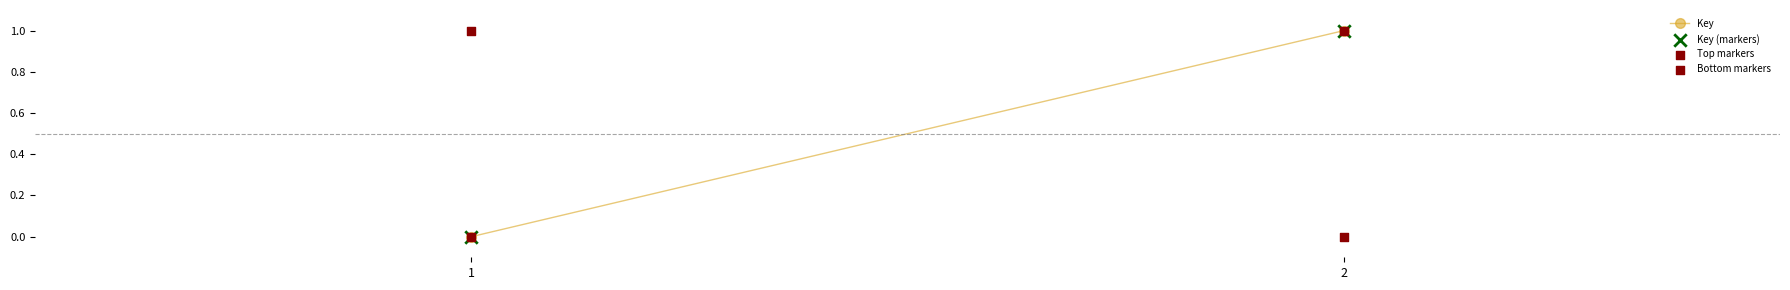

Which series reaches the minimum Y coordinate?

Key